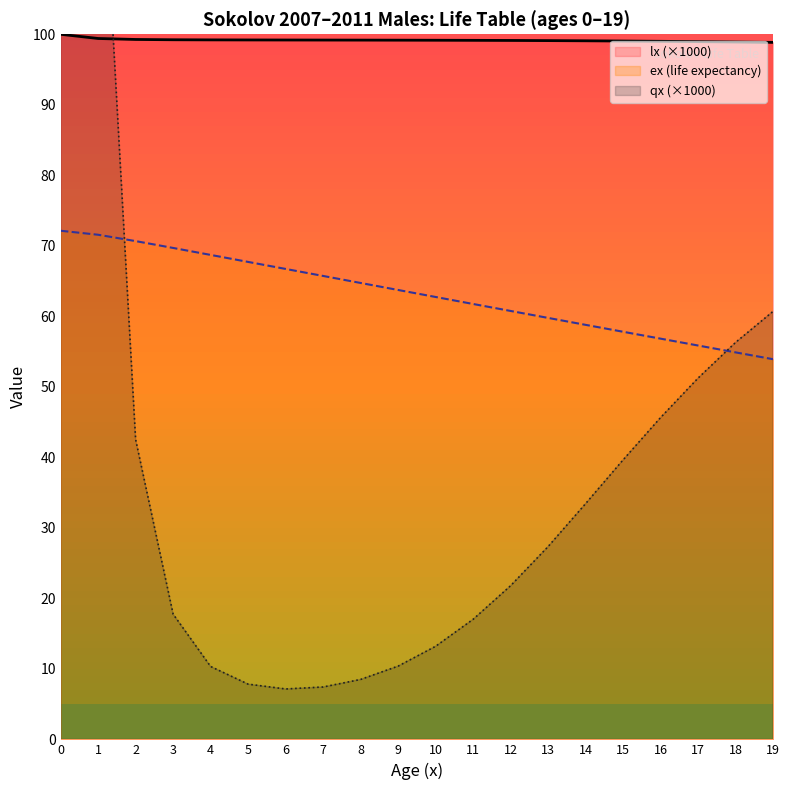

True or false: ex (life expectancy) has more than 2 interior local peaks.

False